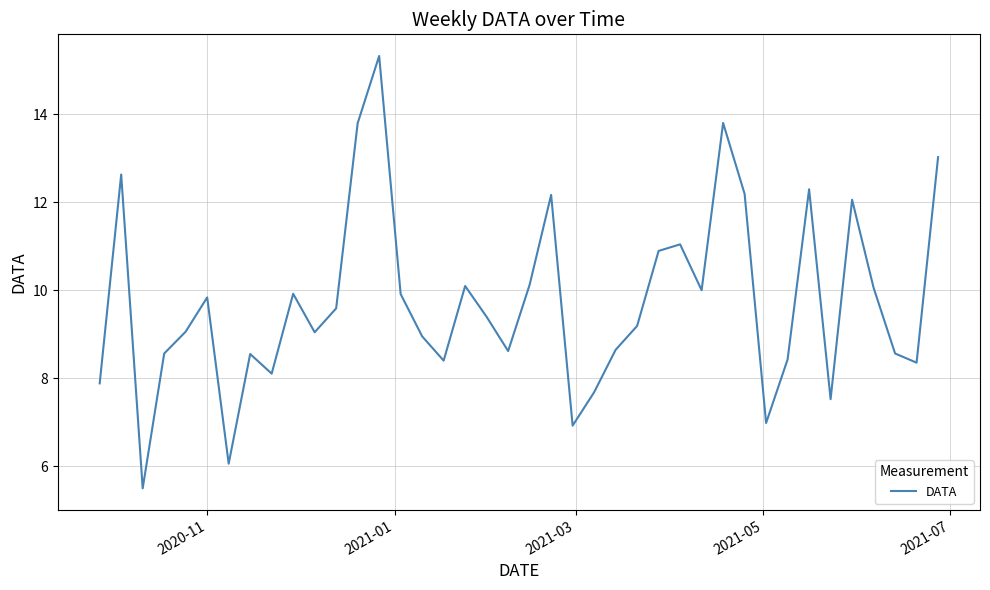

How many lines are shown in the chart?

1